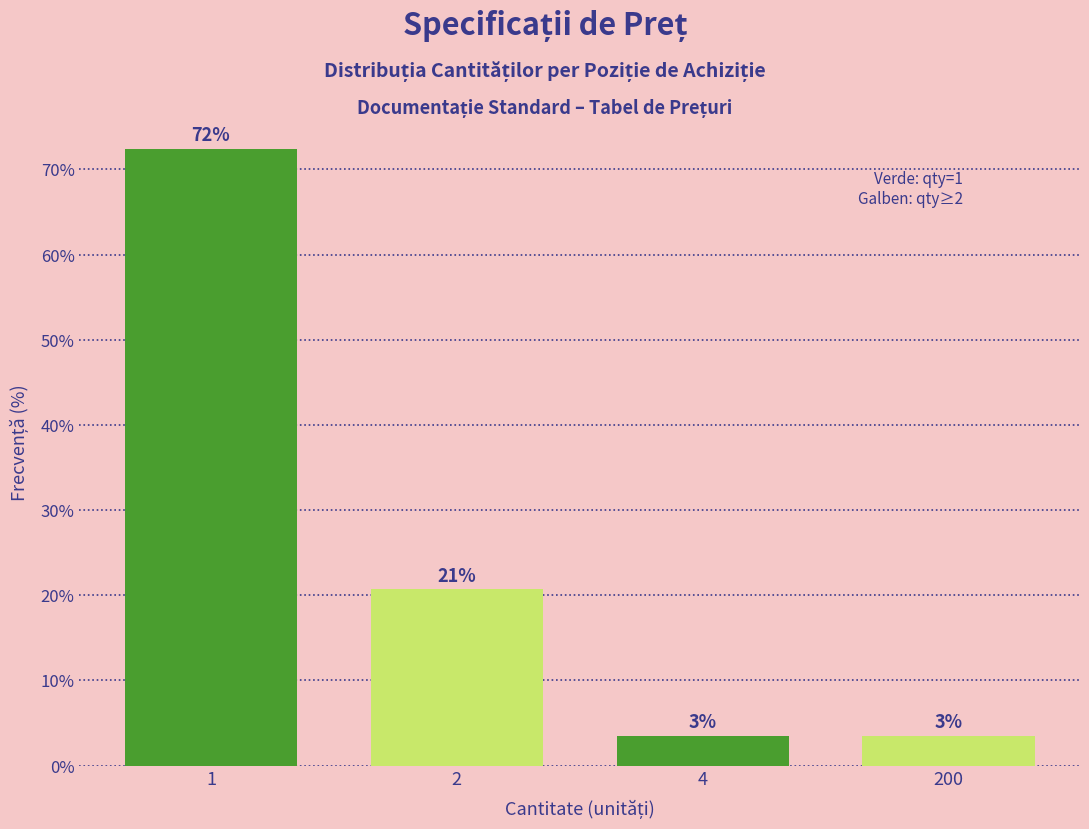

How many bars are there in total?

4